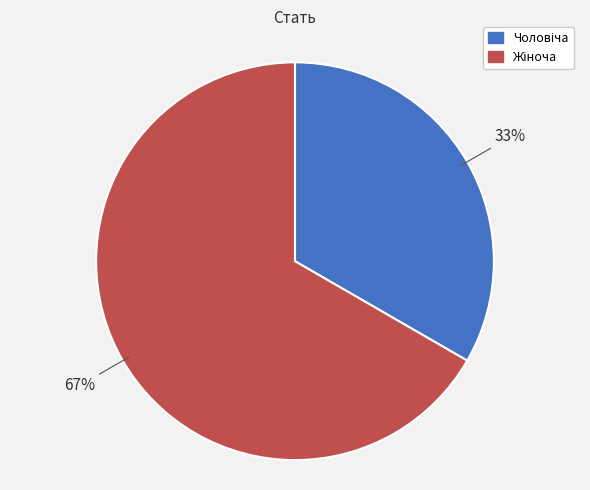

Does any single category account for the majority?

Yes